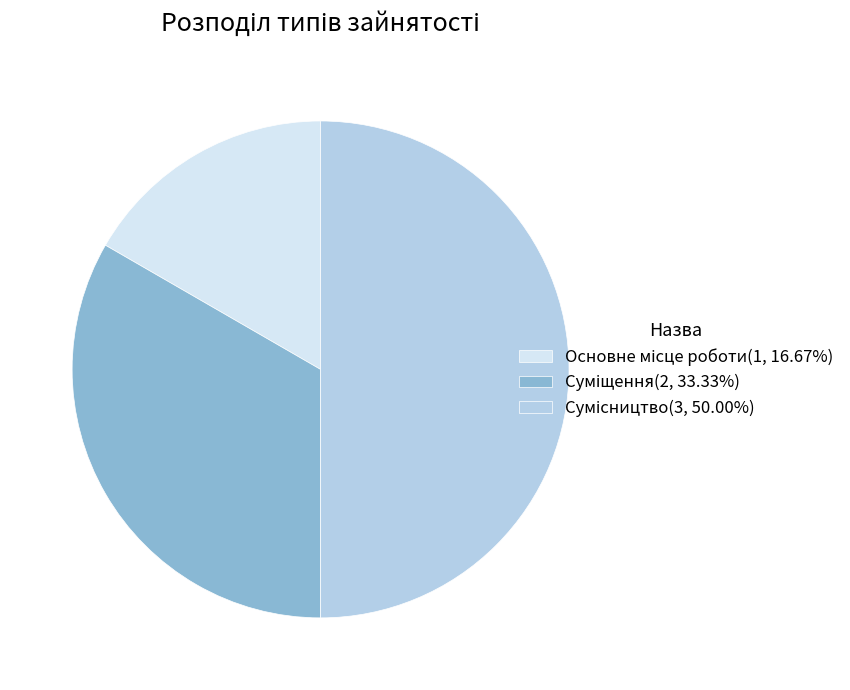

Rank the categories by value from lowest to highest.

Основне місце роботи, Суміщення, Сумісництво